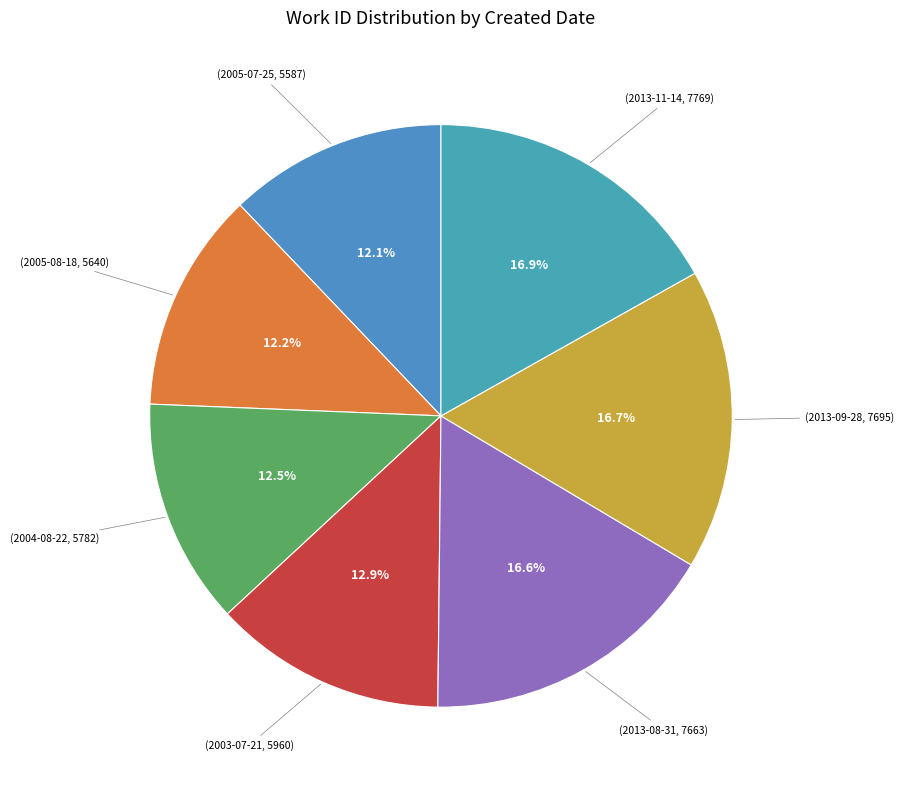

Rank the categories by value from highest to lowest.

2013-11-14, 2013-09-28, 2013-08-31, 2003-07-21, 2004-08-22, 2005-08-18, 2005-07-25